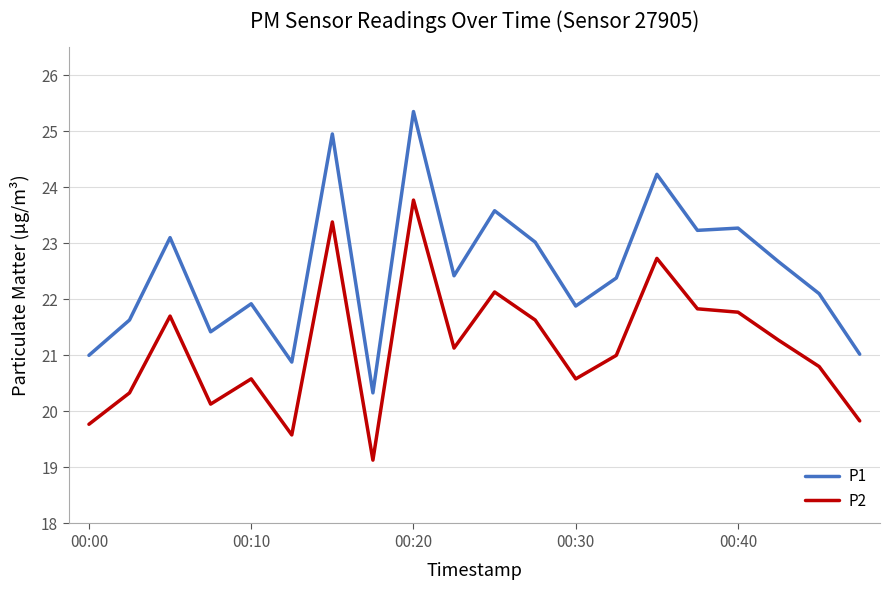

What is the smallest value displayed?

19.1